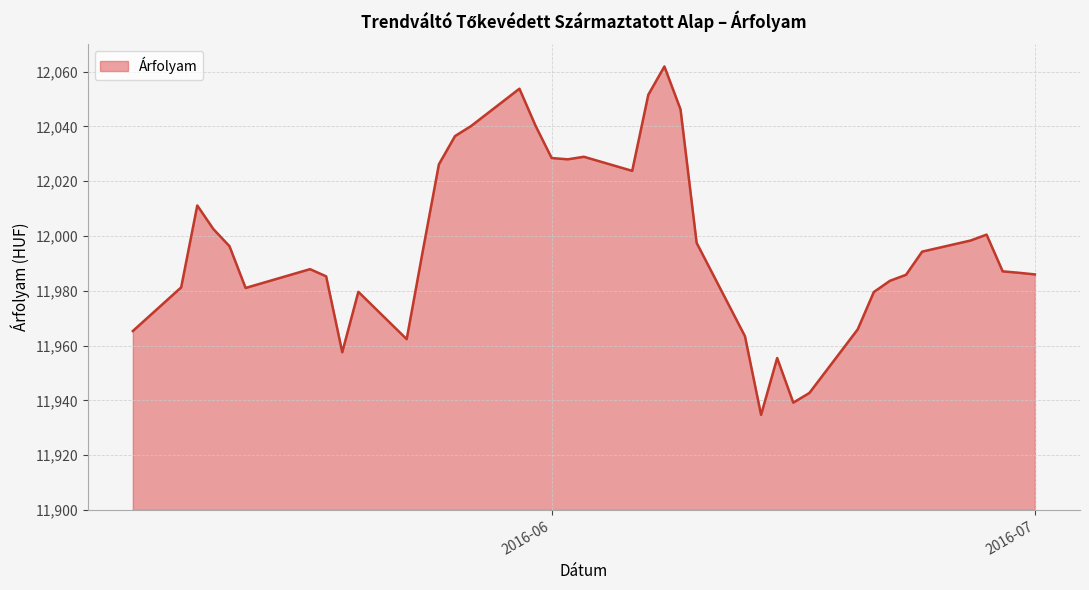

What is the difference between the maximum and minimum values?

127.2